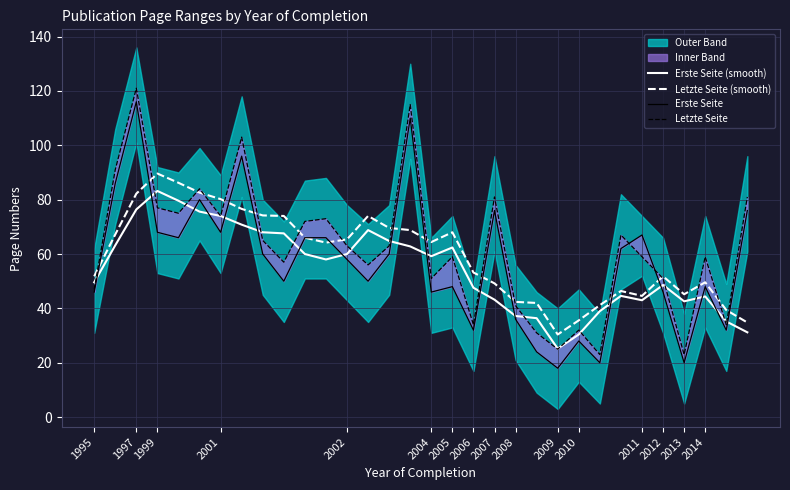

Does the chart have visible grid lines?

Yes